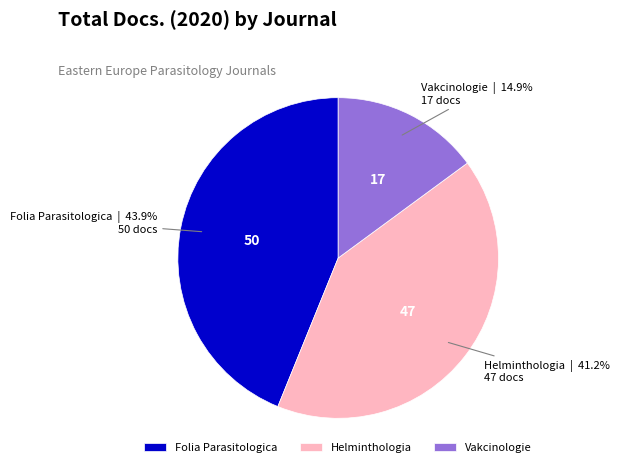

Is there a majority slice in this chart?

No